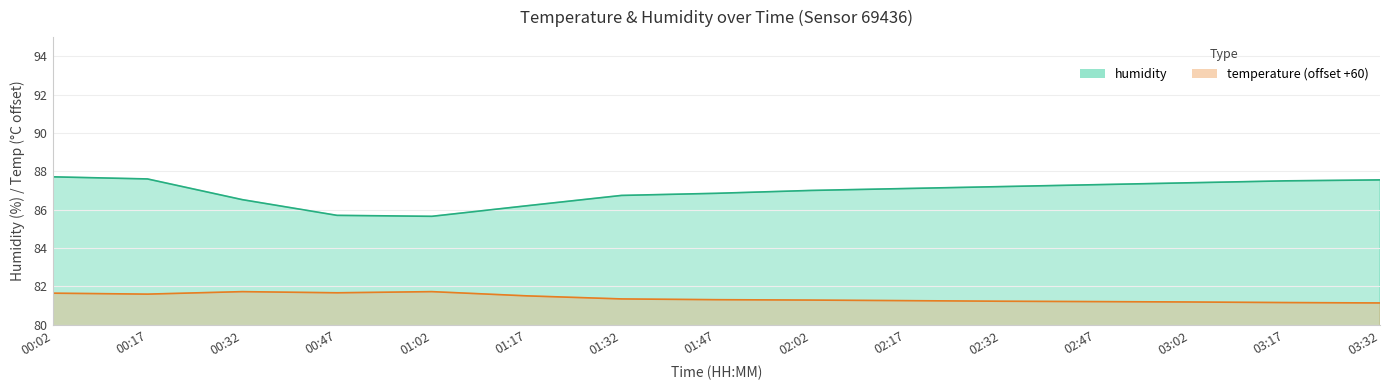

What is the value of the temperature point at the 4th from the left?

81.7